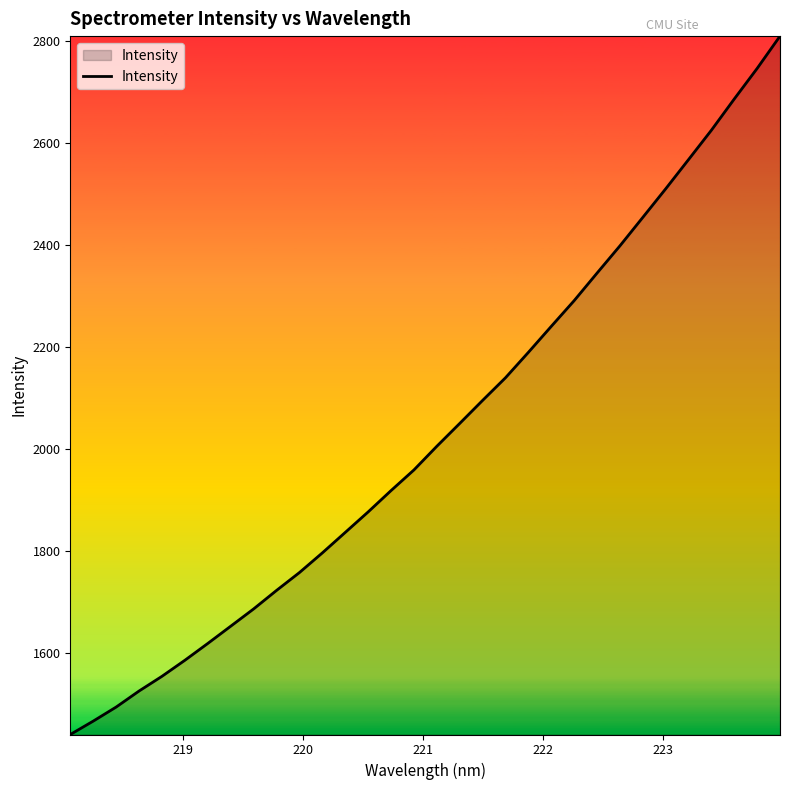

What is the greatest value displayed?

2809.9